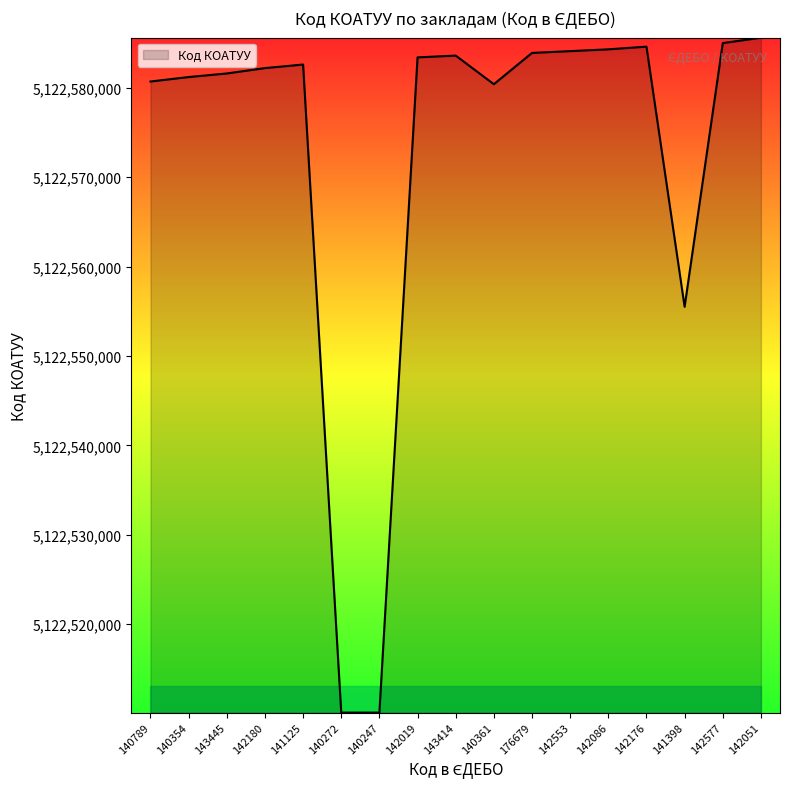

What is the greatest value displayed?

5122585601